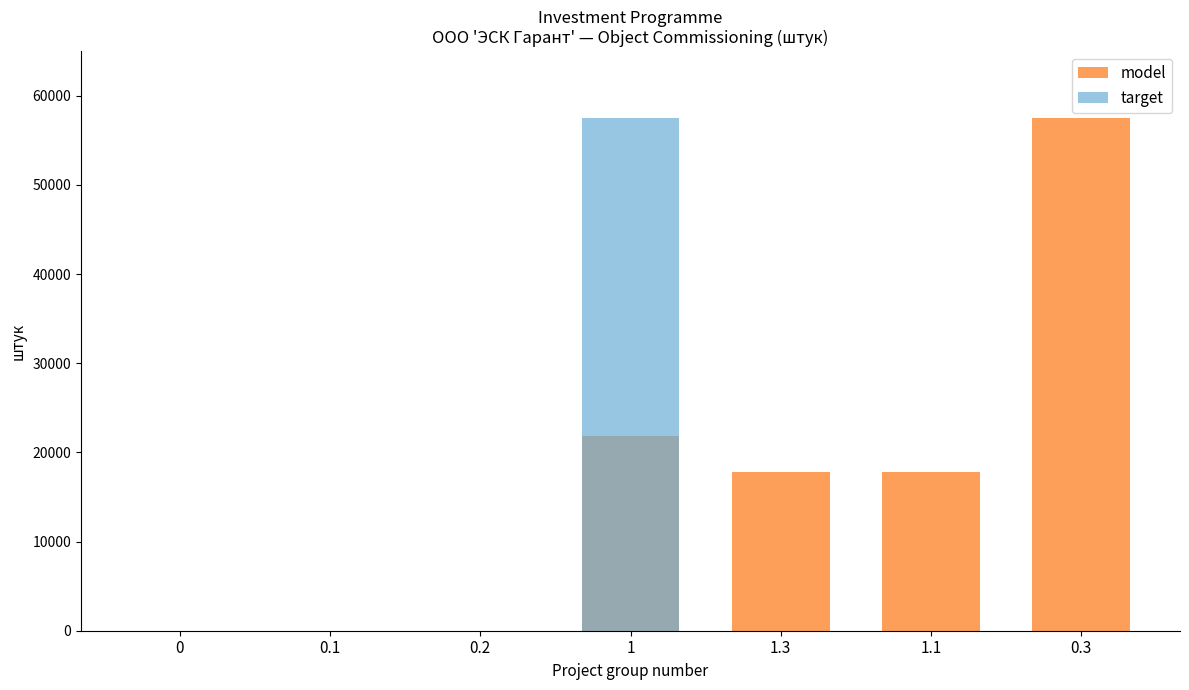

Rank the categories by target value from lowest to highest.

0, 0.1, 0.2, 1.3, 1.1, 0.3, 1